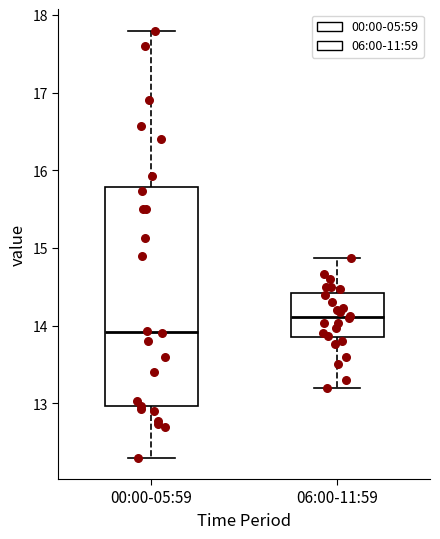

Reading left to right, read every box against the y-axis: the position of its median line, the range the box covers, and the ends of its whiskers. The values are not printed on the chart, so give them approximately, as read against the axis.

00:00-05:59: median 13.9, box 13.0 to 15.8, whiskers 12.3 to 17.8
06:00-11:59: median 14.1, box 13.9 to 14.4, whiskers 13.2 to 14.9